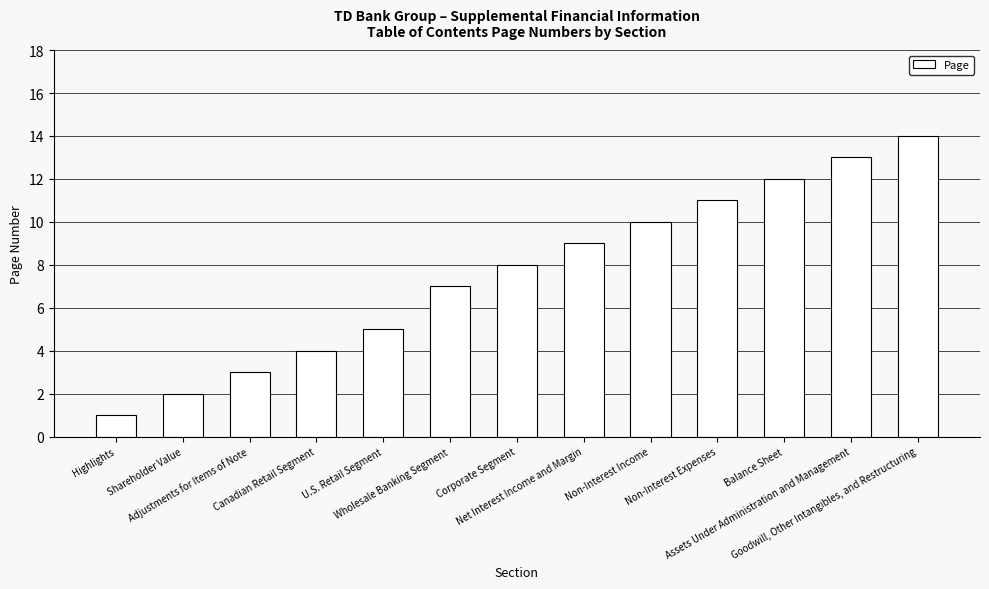

What is the sum of all values?

99